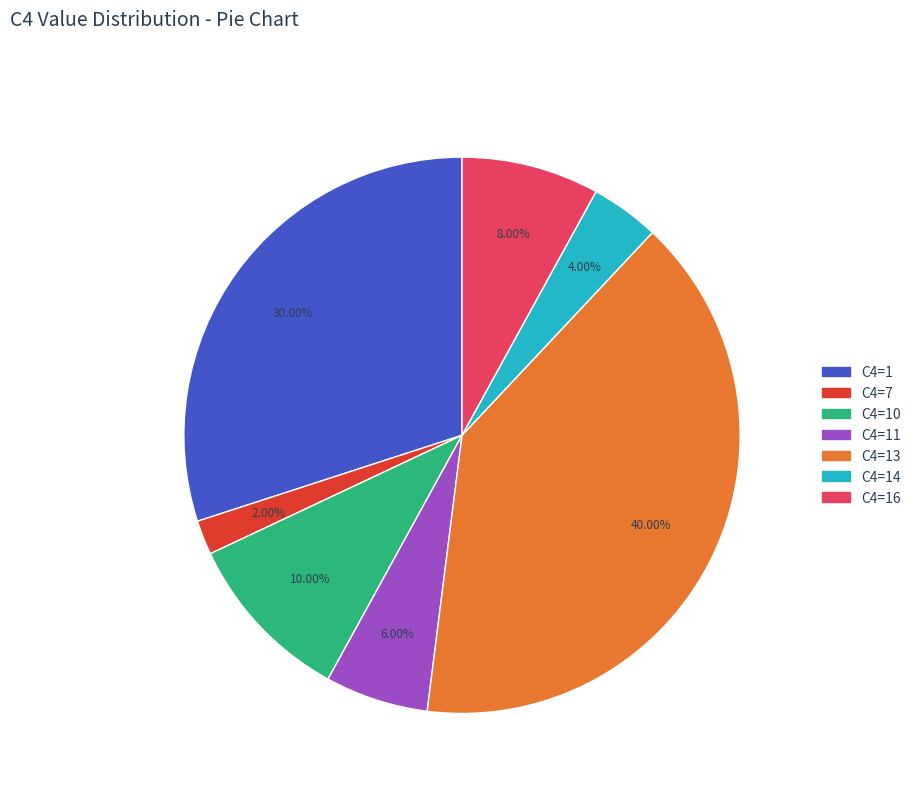

Does any single category account for the majority?

No